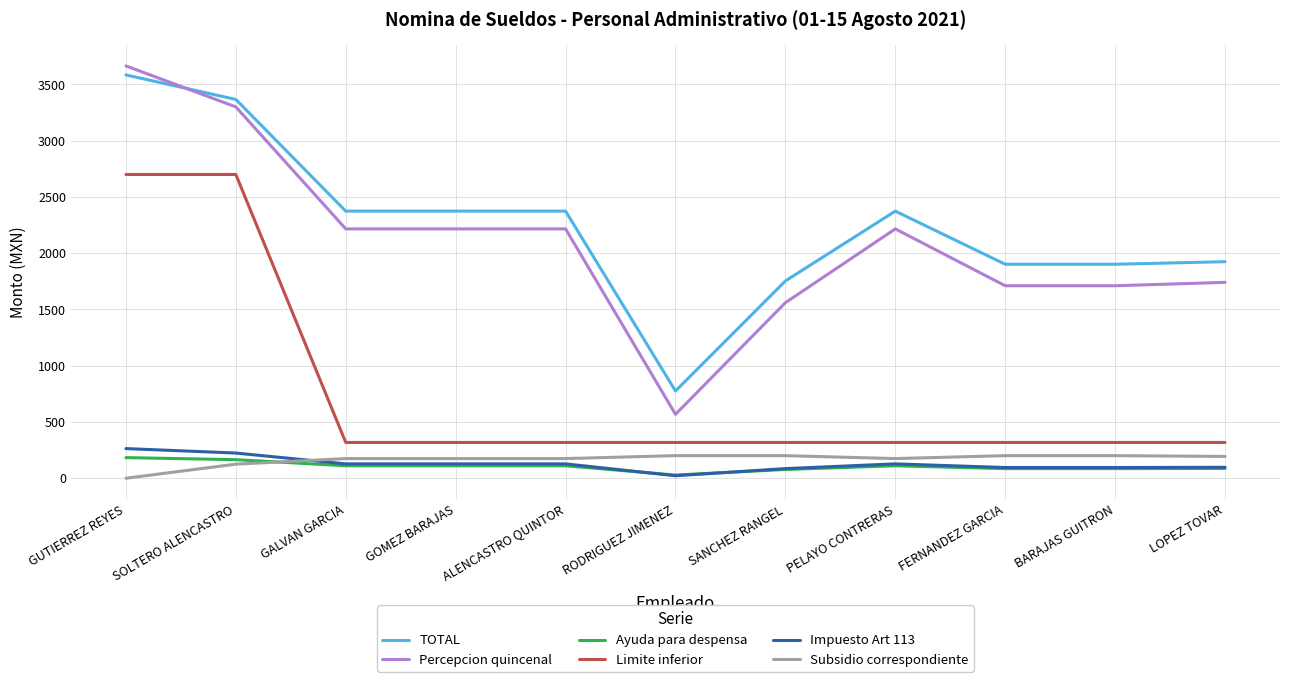

True or false: Percepcion quincenal has a value of 2215.8 at ALENCASTRO QUINTOR.

True